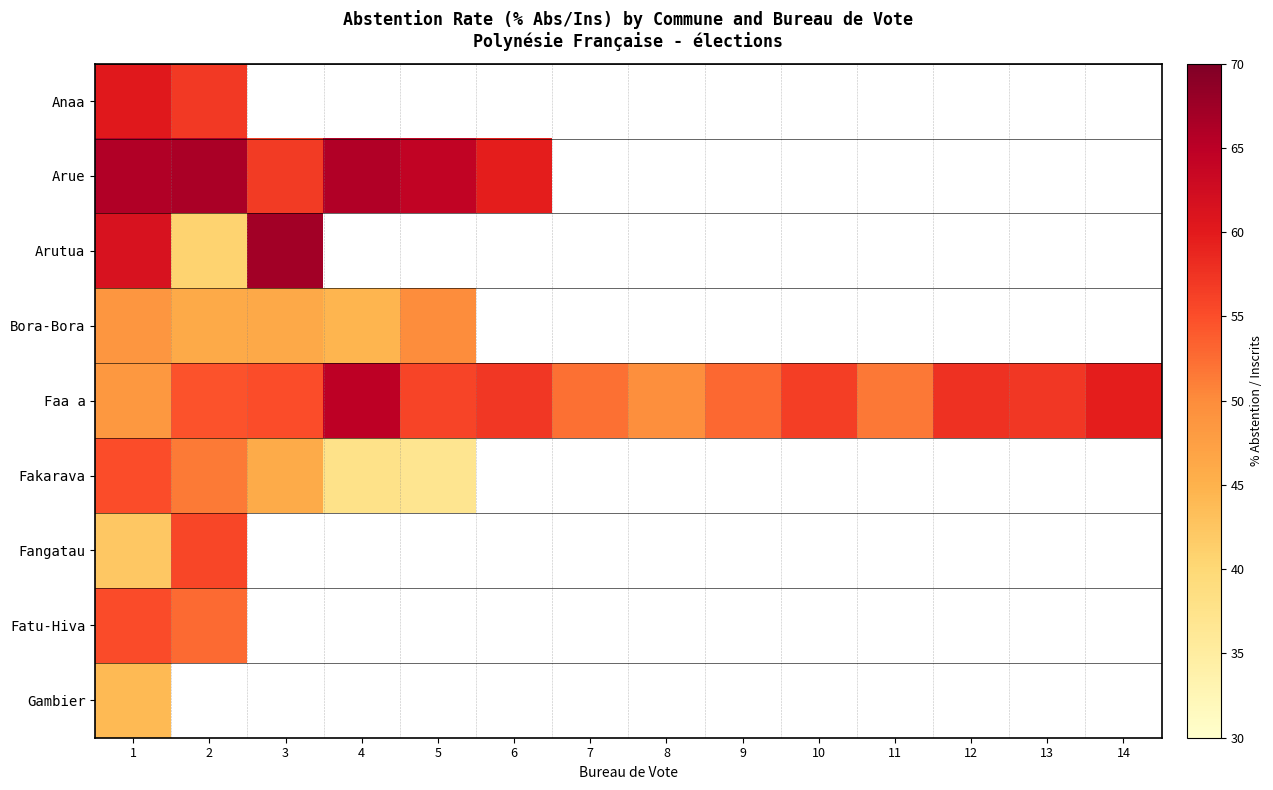

Rank the series at 2 from highest to lowest value.

Arue, Anaa, Fangatau, Faa a, Fatu-Hiva, Bora-Bora, Arutua, Gambier, Fakarava